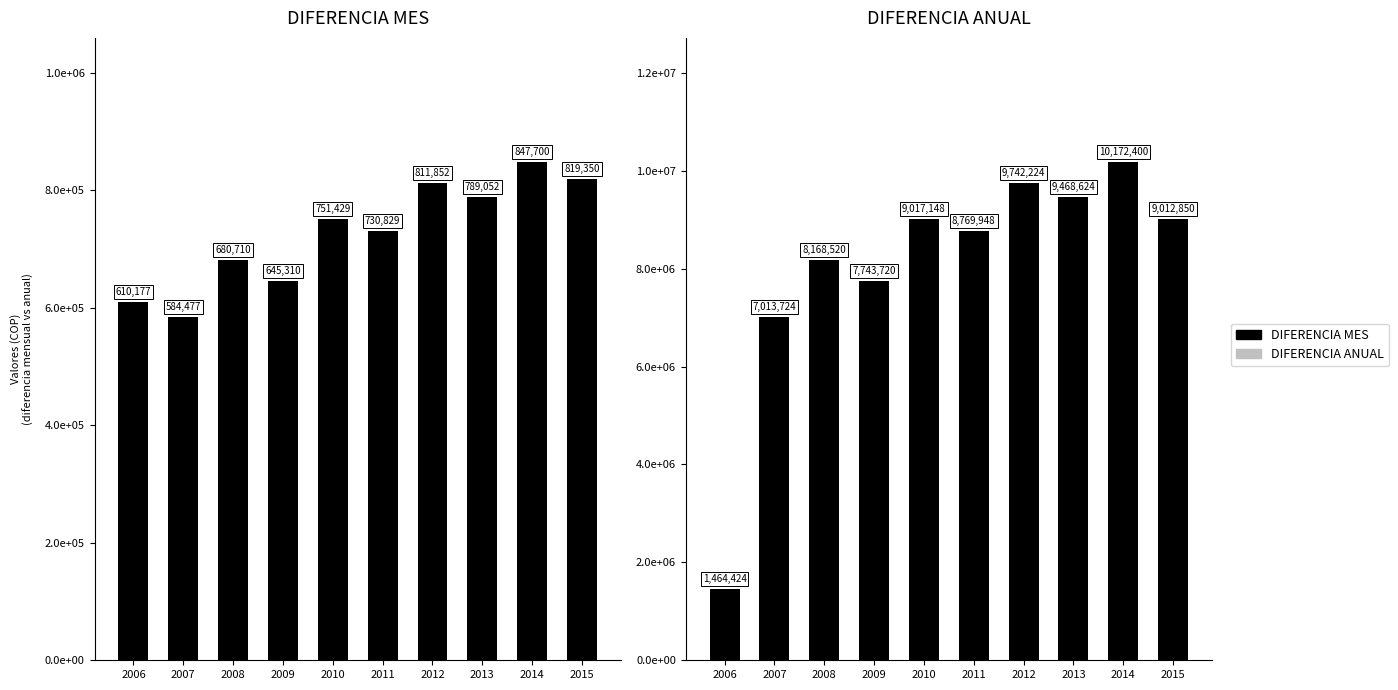

Which series has the largest range (max minus min)?

DIFERENCIA ANUAL